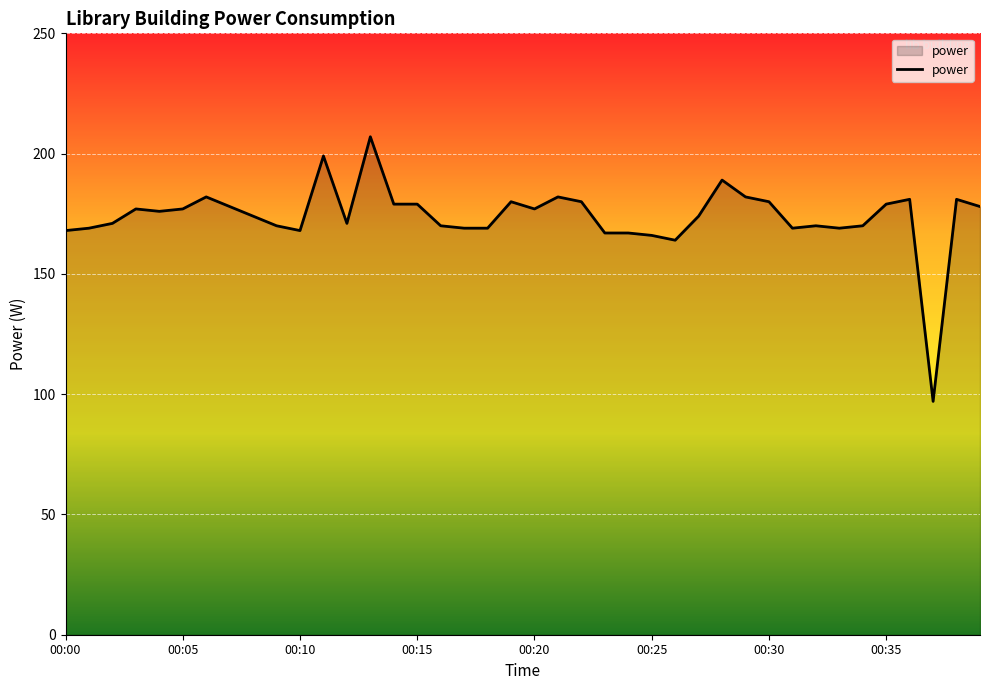

What is the difference between the maximum and minimum values?

110